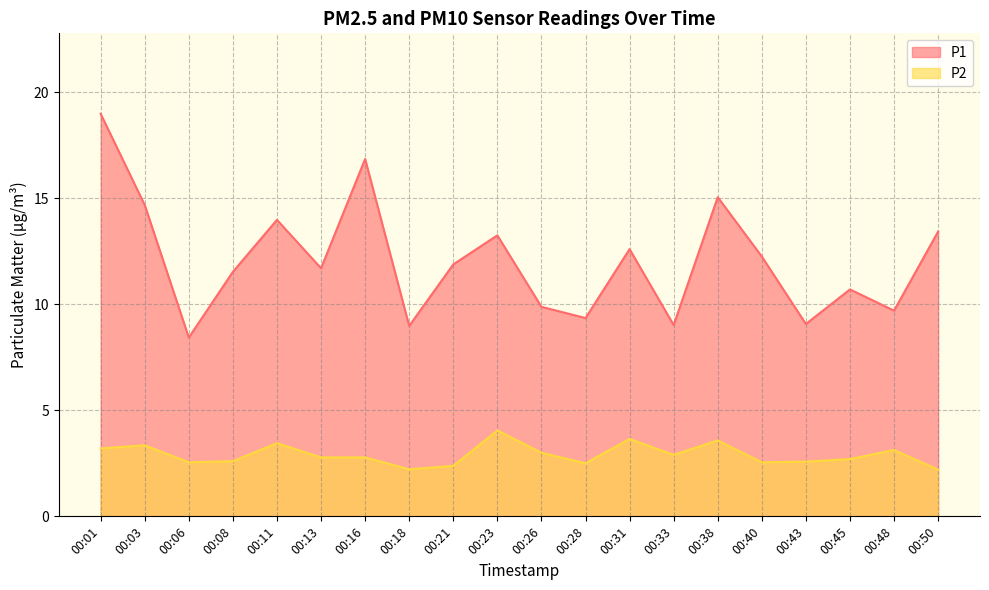

How many data points does each series have?

20